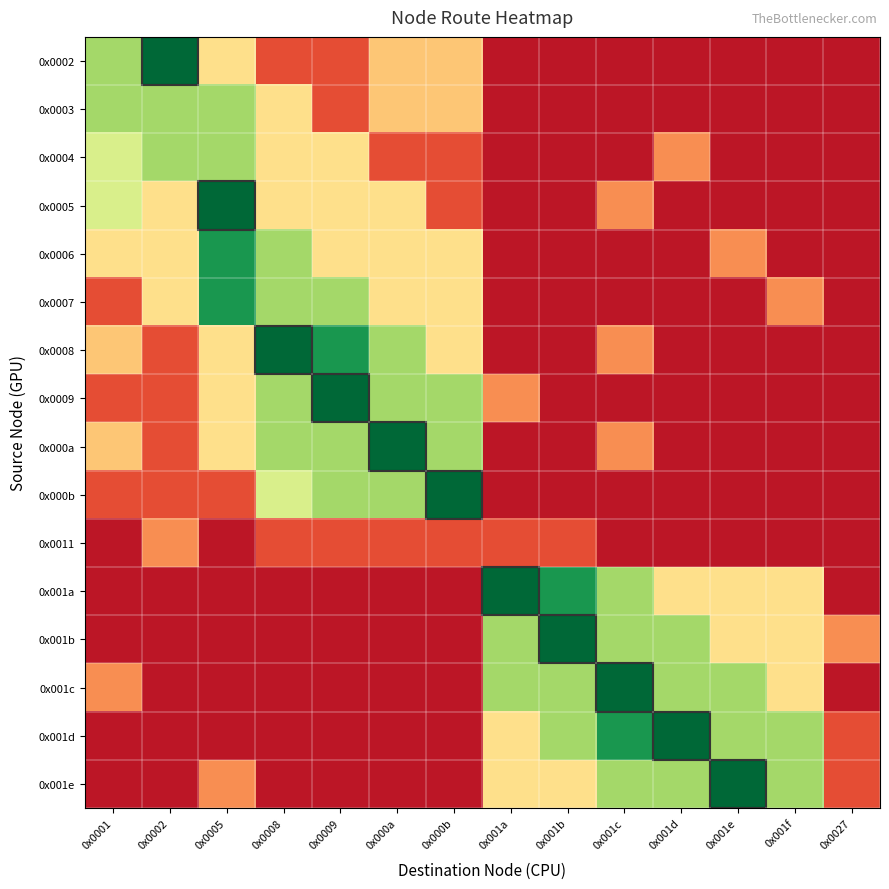

Between 0x0001 and 0x001e, which is larger?

0x0001